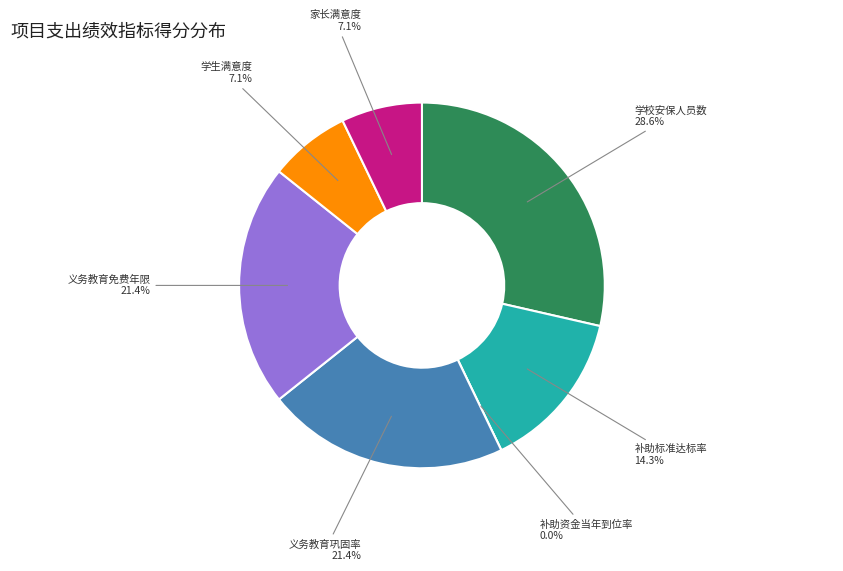

To the nearest percent, what percentage of the pie is 义务教育免费年限?

21%